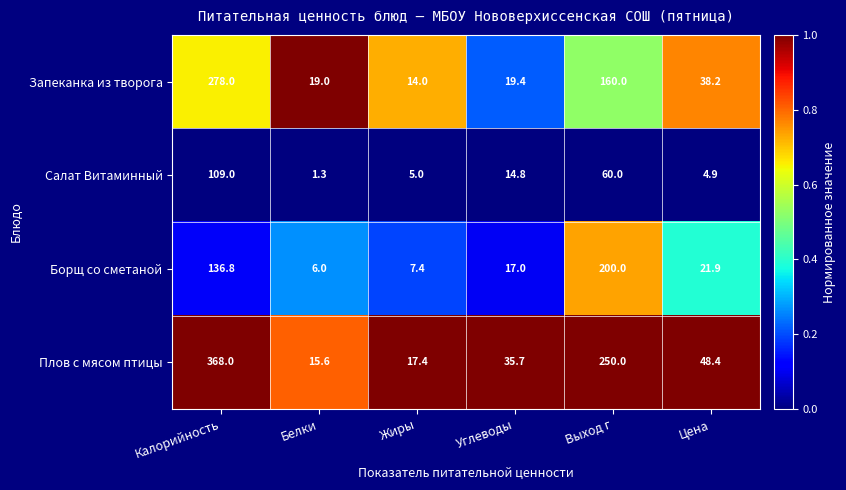

How many distinct data groups are displayed?

4